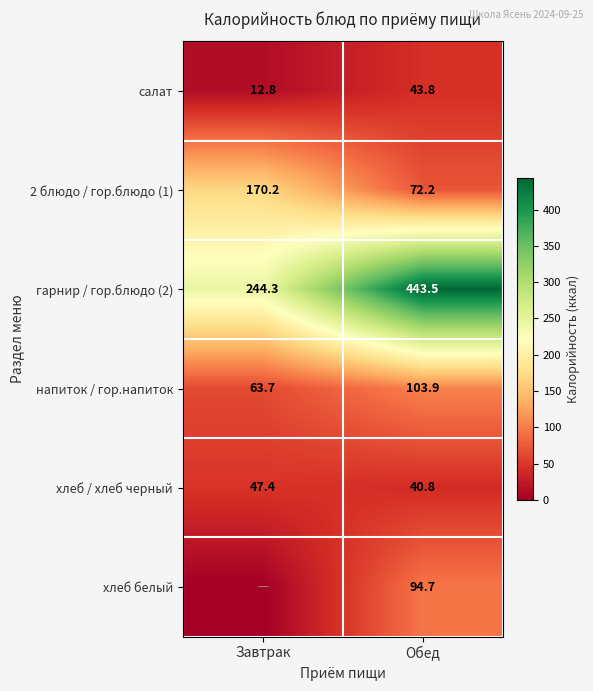

List the labels in order of гарнир / гор.блюдо (2) value, smallest first.

Завтрак, Обед